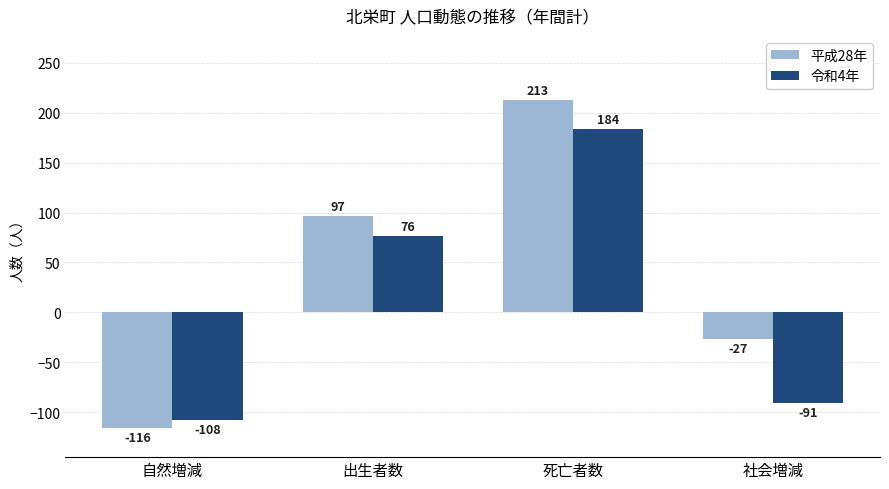

What are all the series names shown in the legend?

平成28年, 令和4年